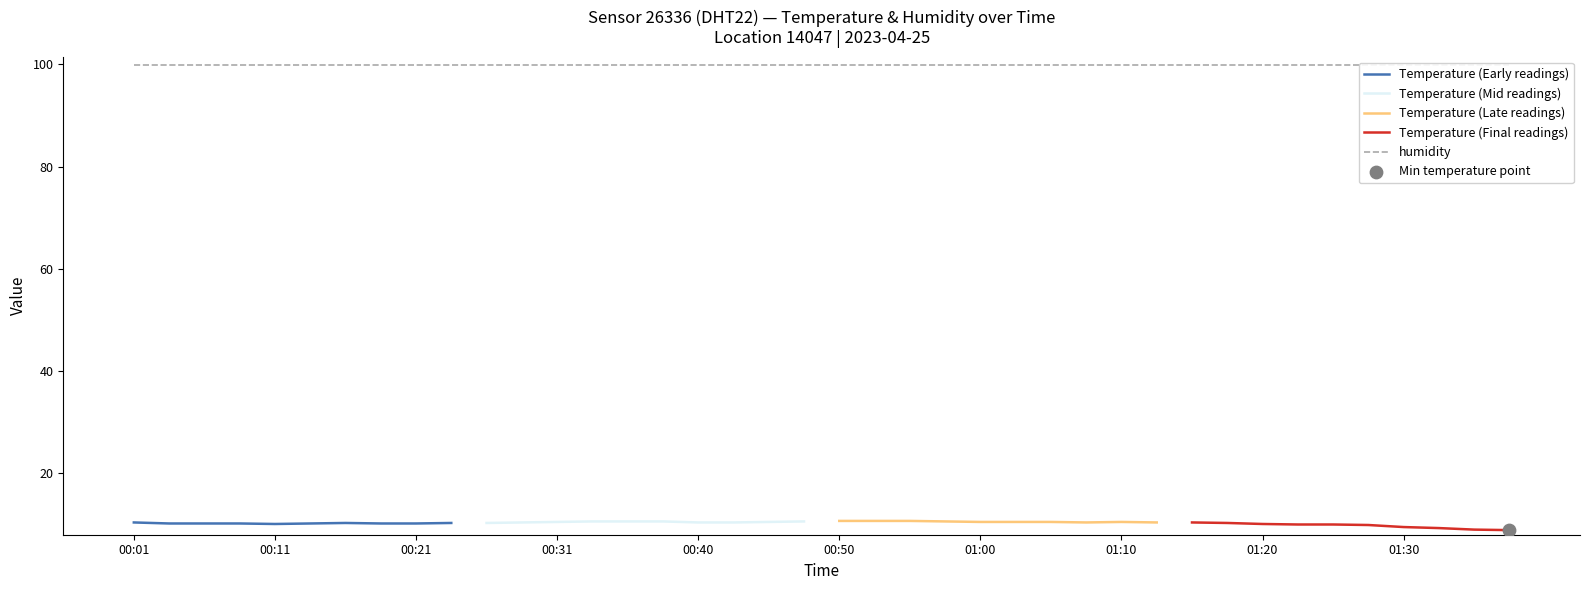

Which series contains the highest Y value?

humidity